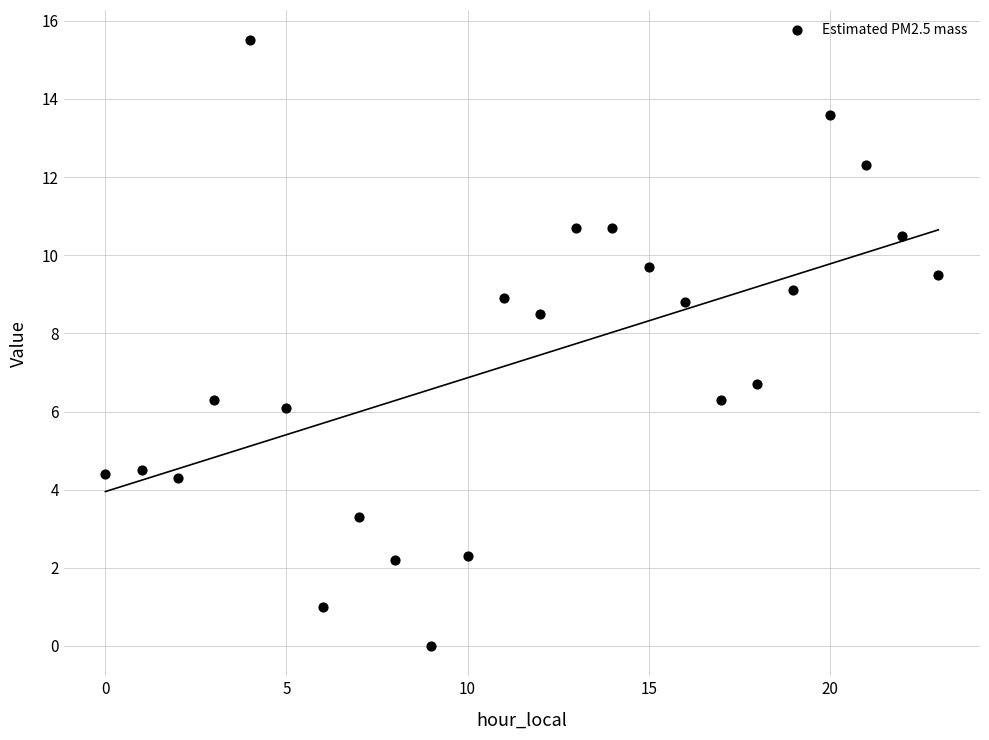

What Y value in the scatter plot is closest to 7?

6.7